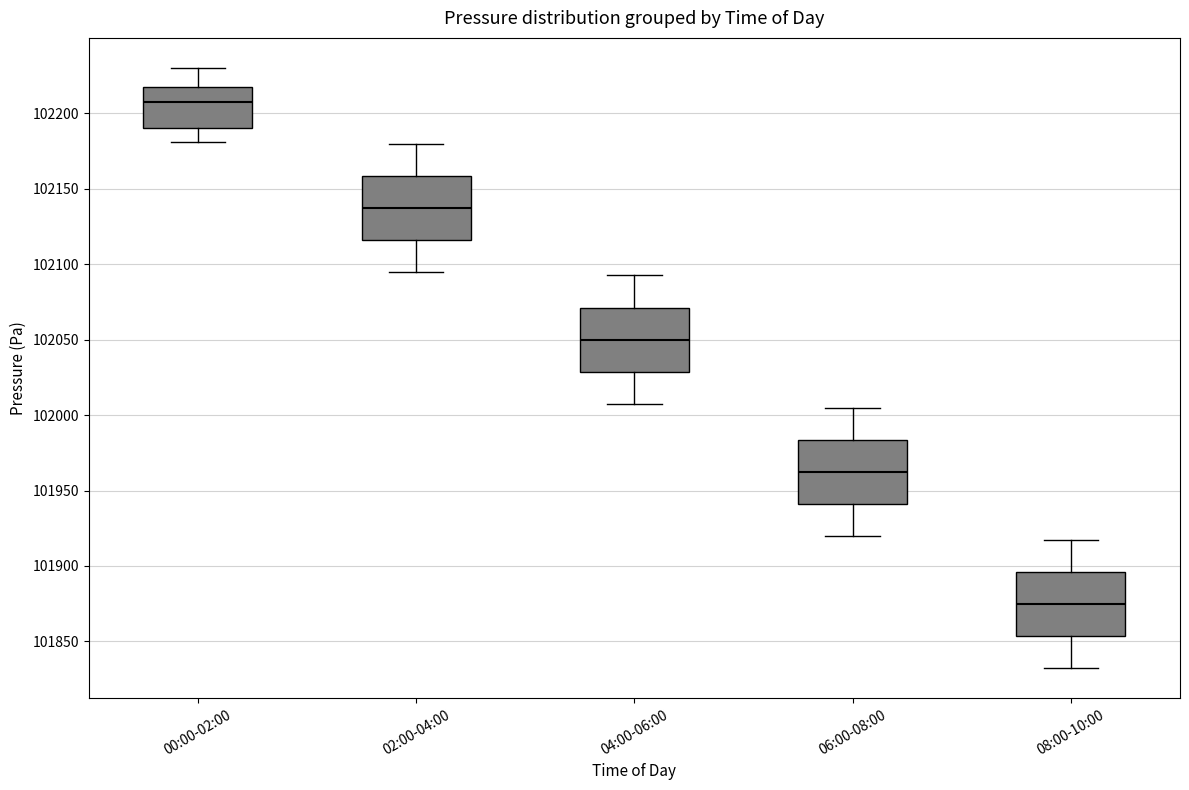

Which box's median line is the lowest?

08:00-10:00